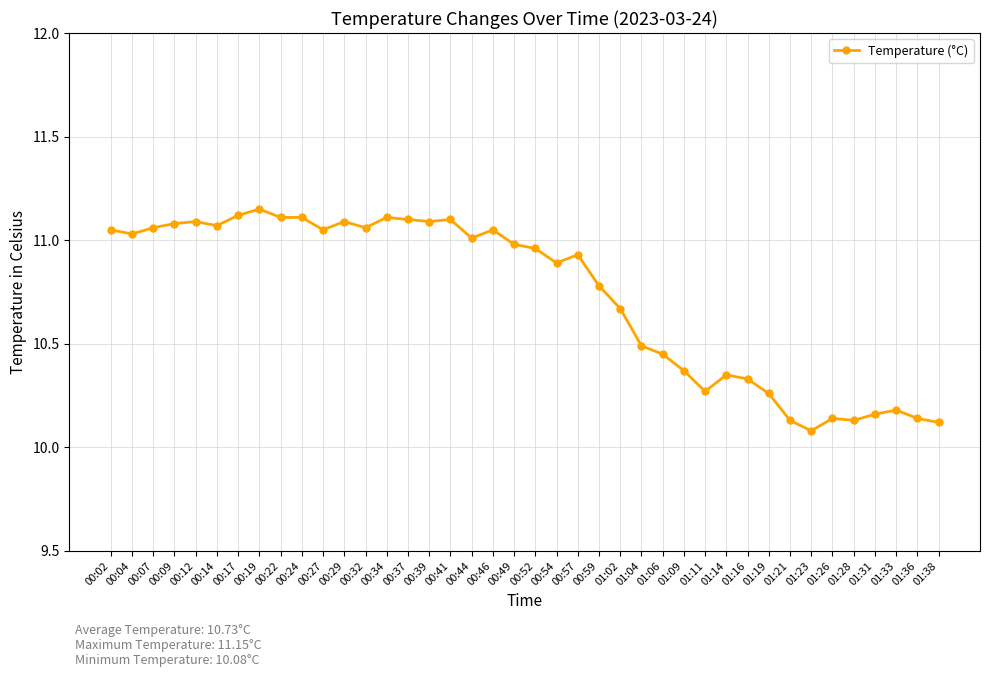

The chart shows a value of 10.9 at 00:54. True or false?

True